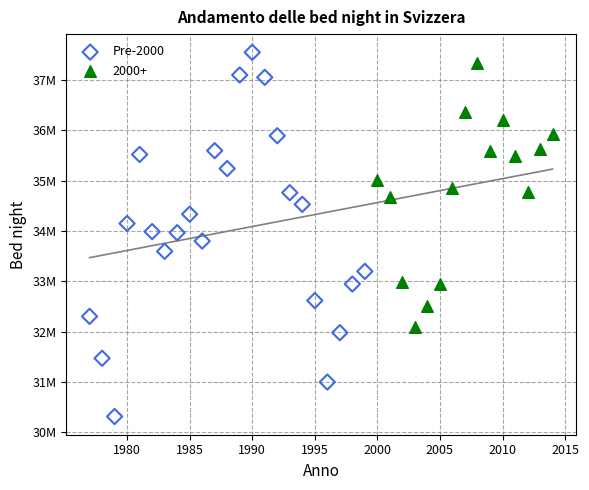

What are all the series names shown in the legend?

Pre-2000, 2000+